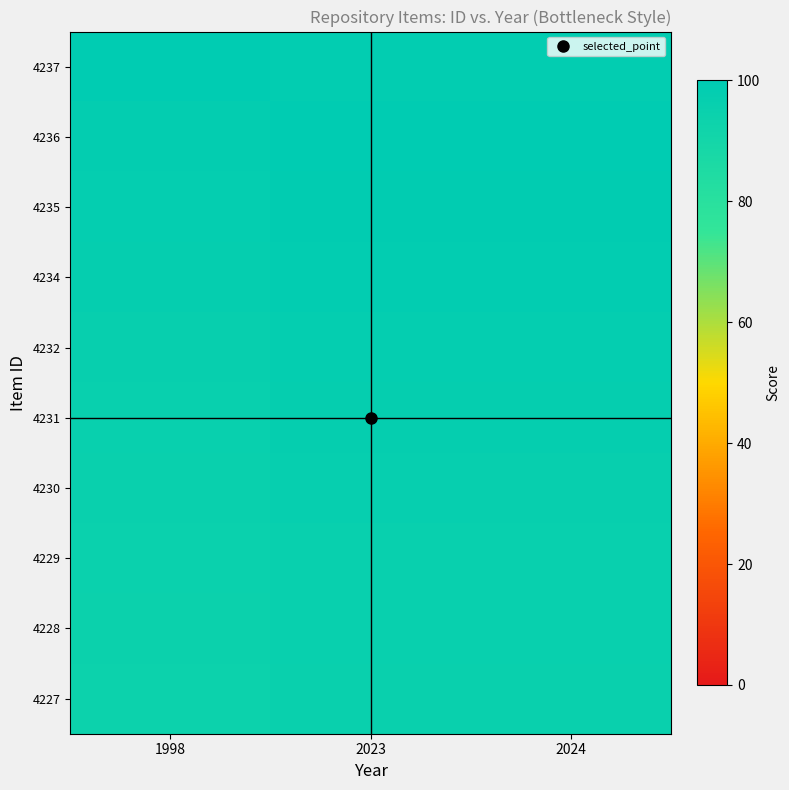

What is the spread (max minus min) of values at 2024?

4.5